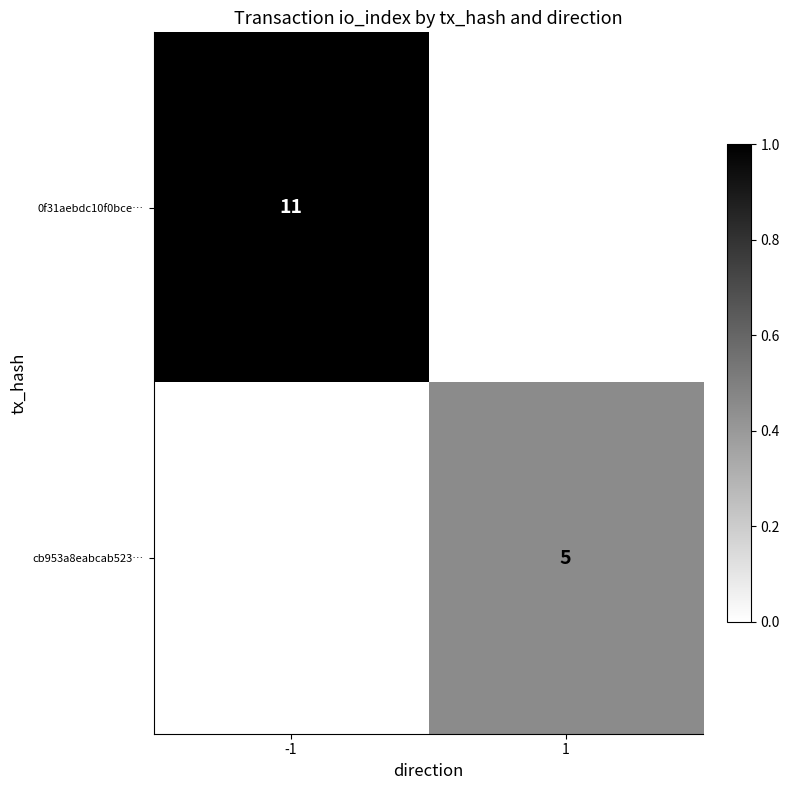

The value of cb953a8eabcab523… at 1 is 2. True or false?

False